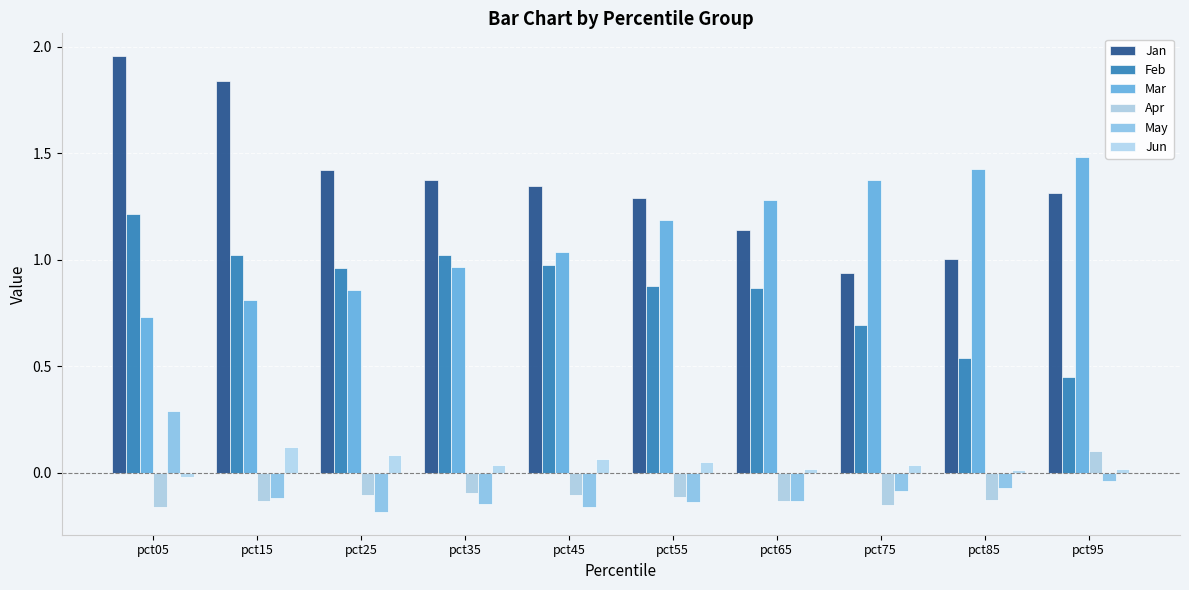

Between pct15 and pct45, which is larger?

pct15